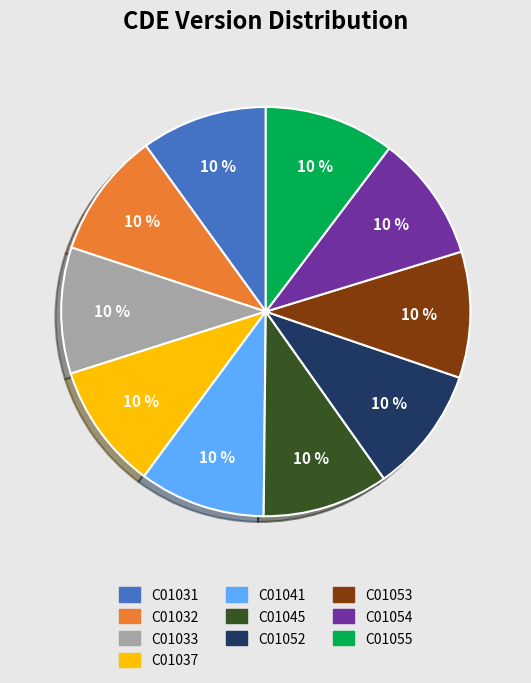

How many slices are in this pie chart?

10